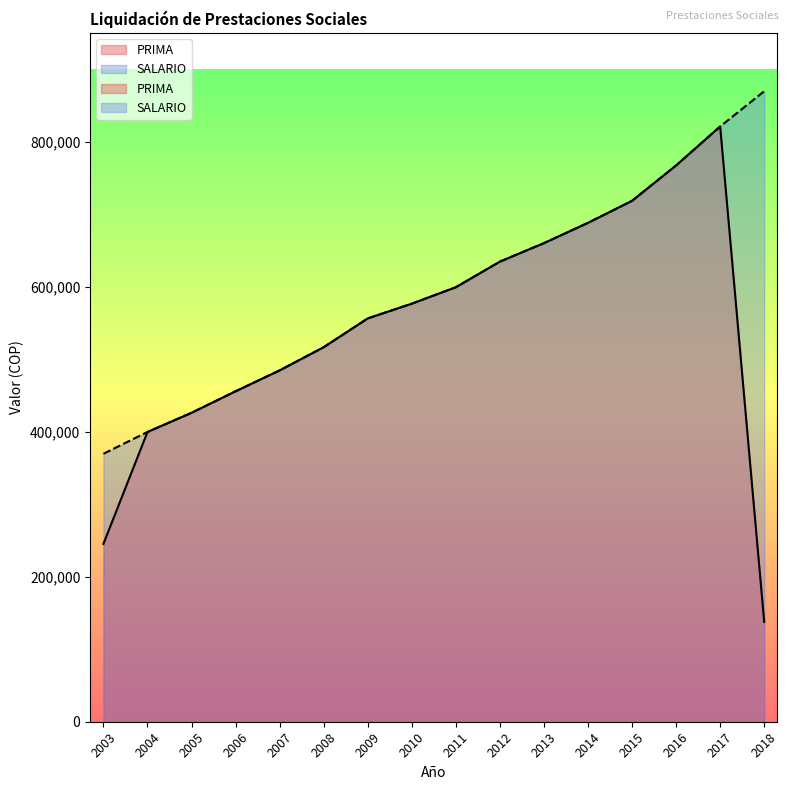

How many interior local peaks does the PRIMA series have?

1